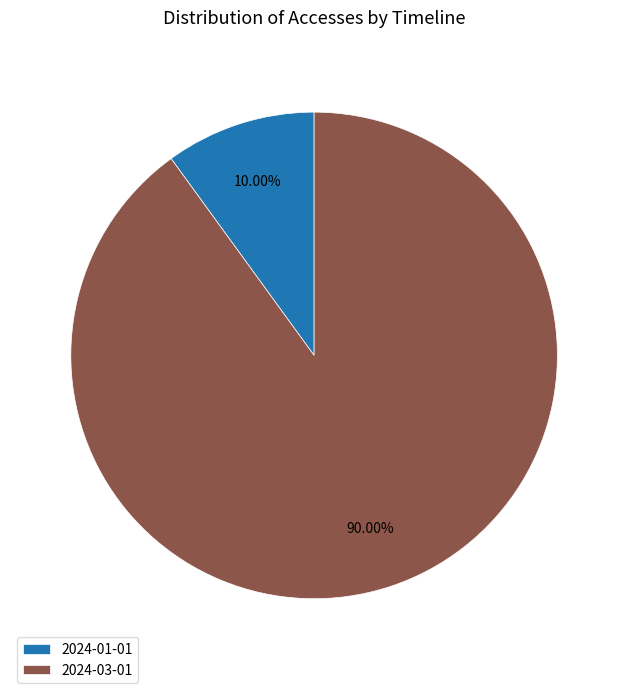

Is there a majority slice in this chart?

Yes